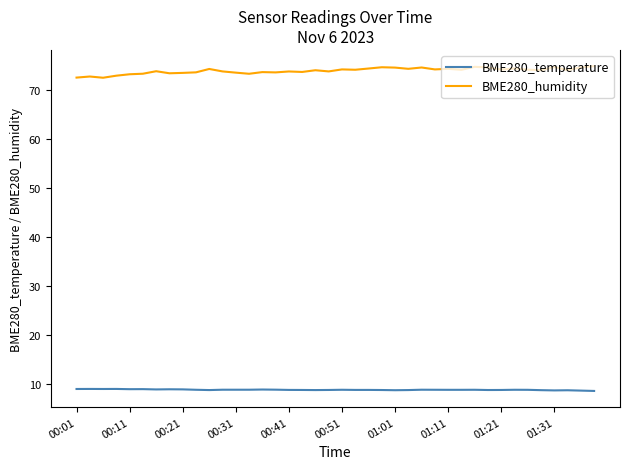

Rank the series by their average value, from highest to lowest.

BME280_humidity, BME280_temperature